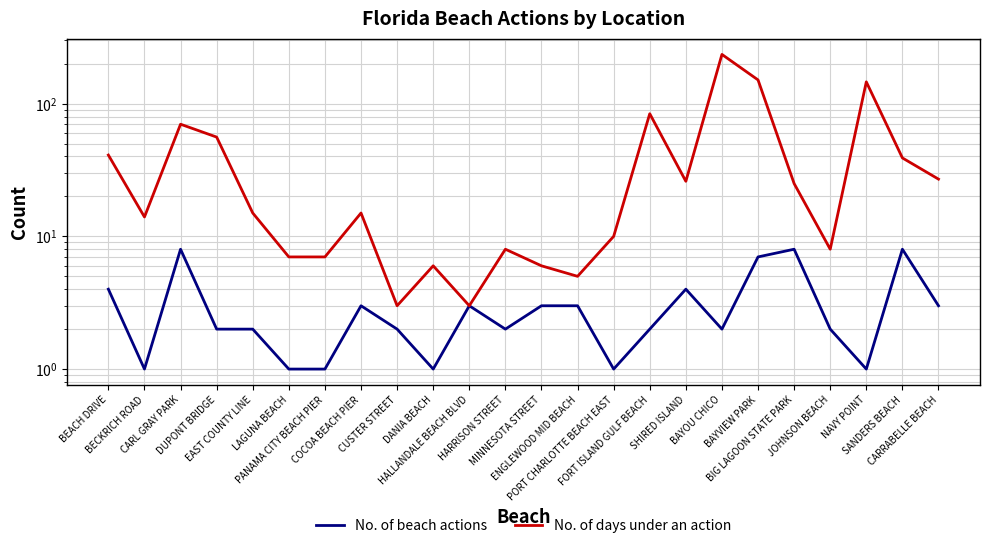

The value of No. of beach actions at SANDERS BEACH is 2. True or false?

False